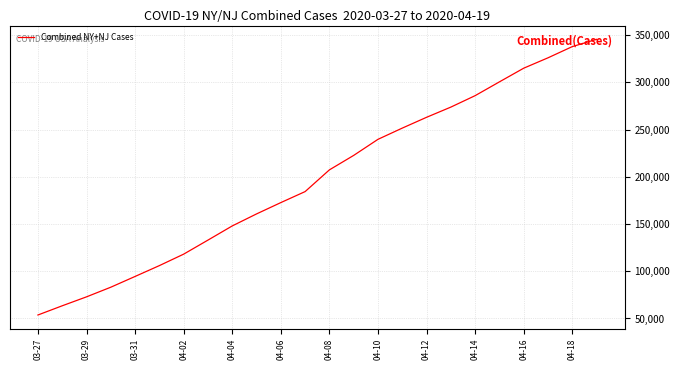

What is the maximum value shown in the chart?

345421